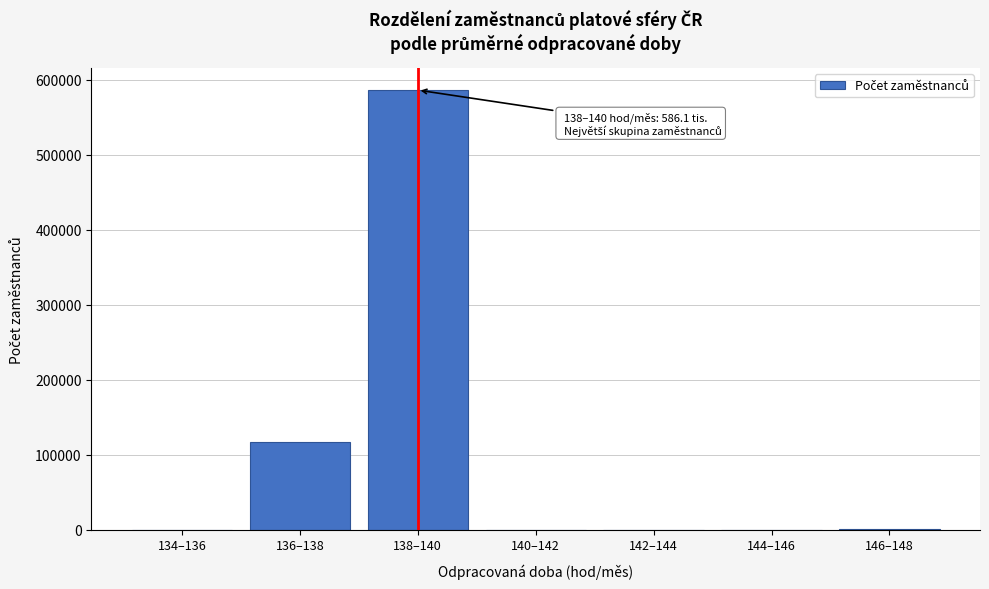

Which label corresponds to the largest value in the chart?

138–140